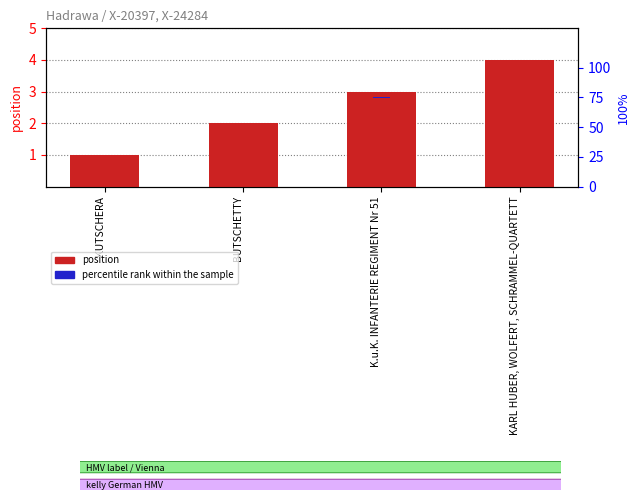

What is the label of the 2nd bar from the right?

K.u.K. INFANTERIE REGIMENT Nr 51